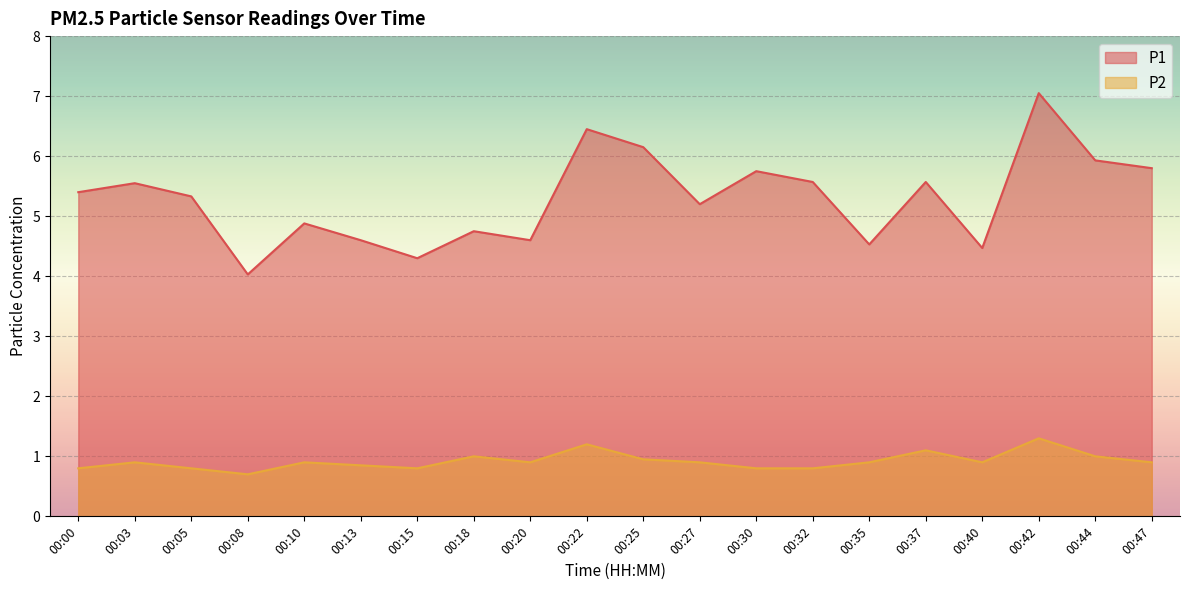

Between 00:20 and 00:44, which series saw the biggest shift?

P1